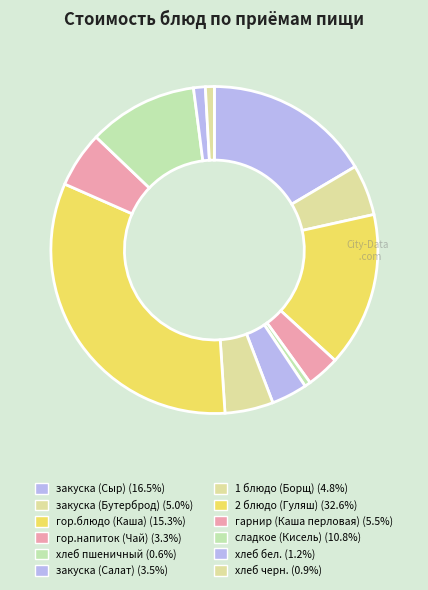

Is there any slice that represents more than half of the pie?

No